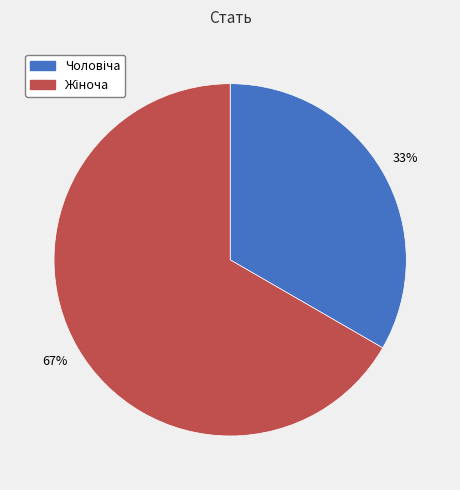

Does any single category account for the majority?

Yes